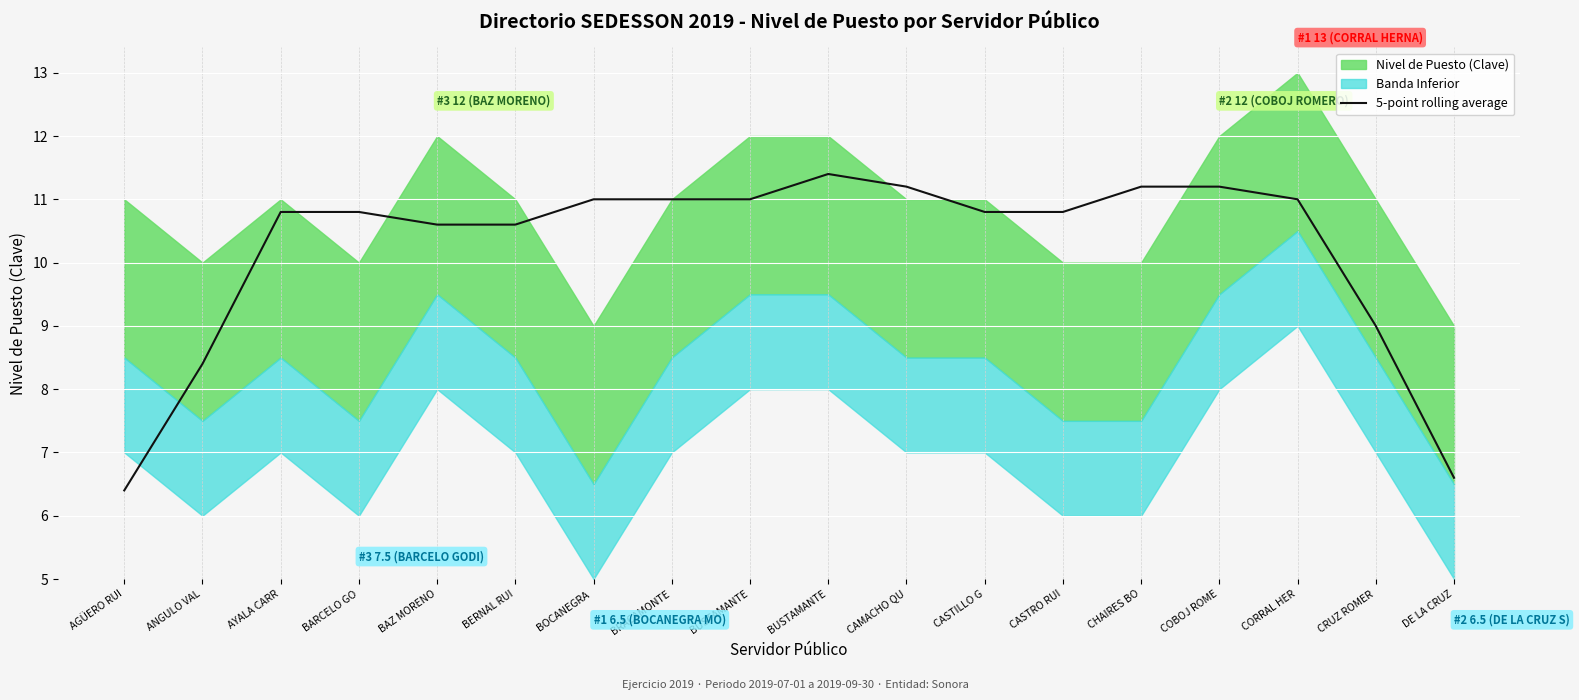

The value at DE LA CRUZ is 6.6. True or false?

True